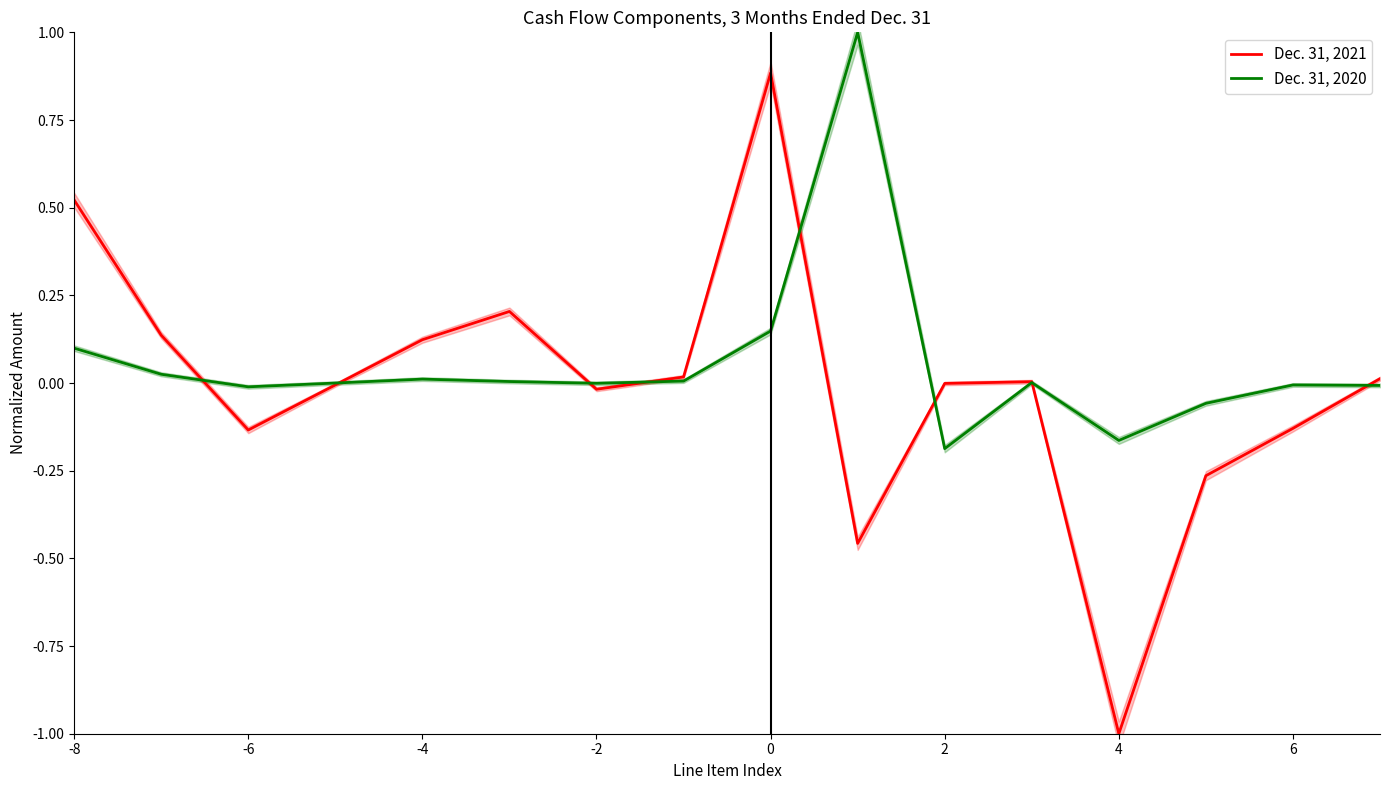

How many interior local peaks does the Dec. 31, 2021 series have?

3